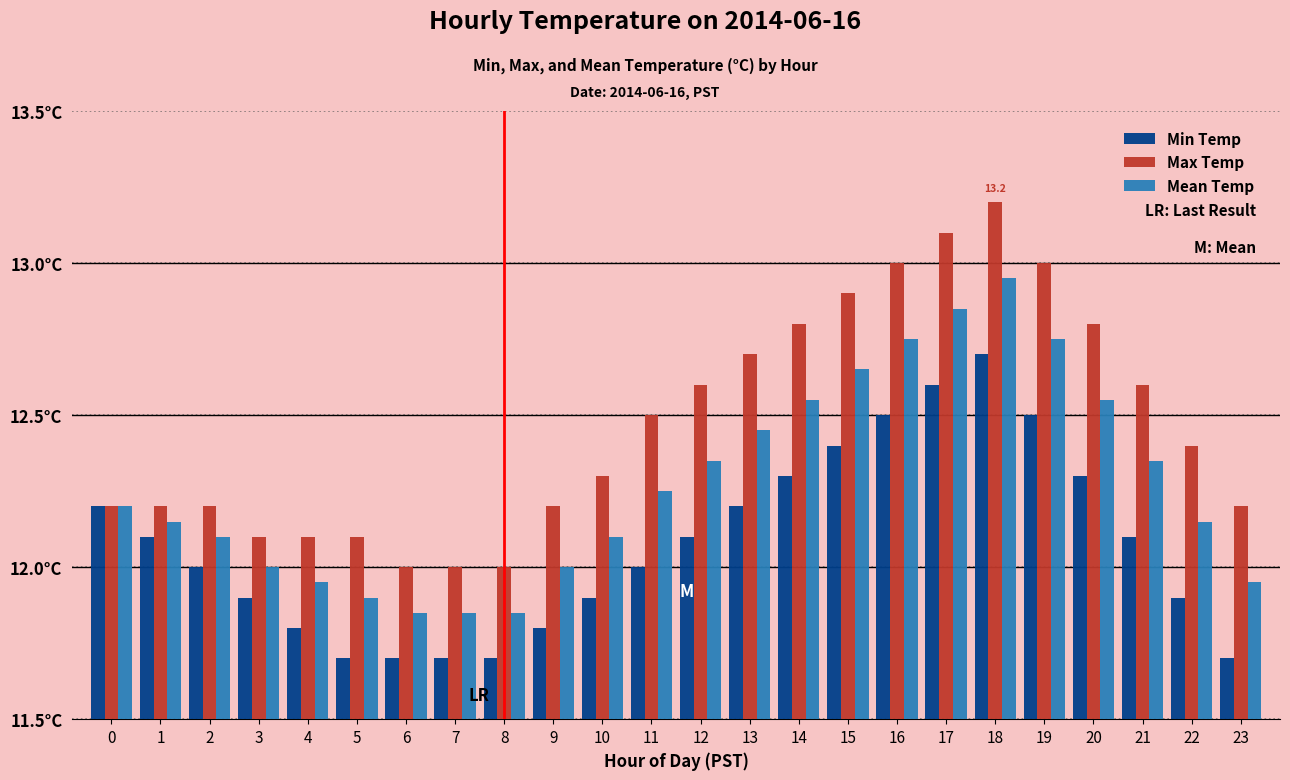

What is the difference between the maximum and minimum values in the Mean Temp series?

1.1